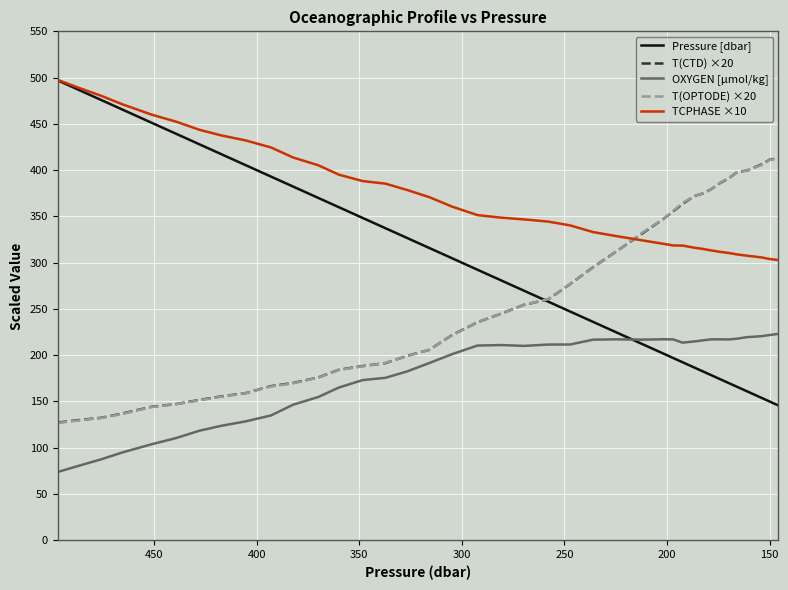

At how many categories does at least one series exceed 302?

40